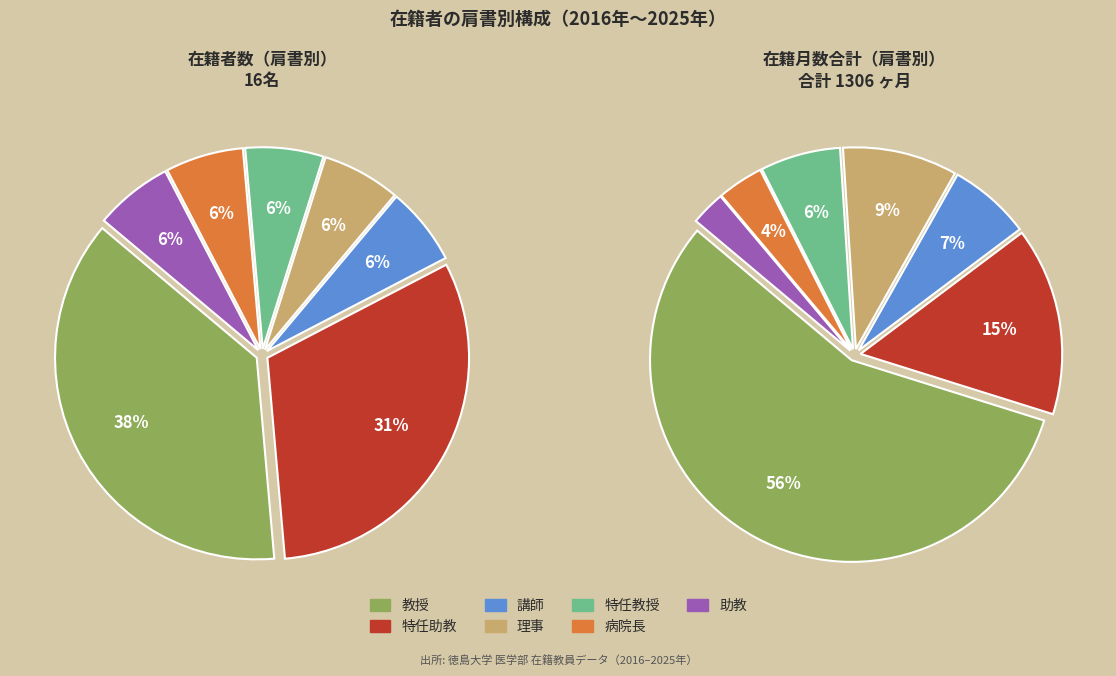

How many slices are in this pie chart?

7